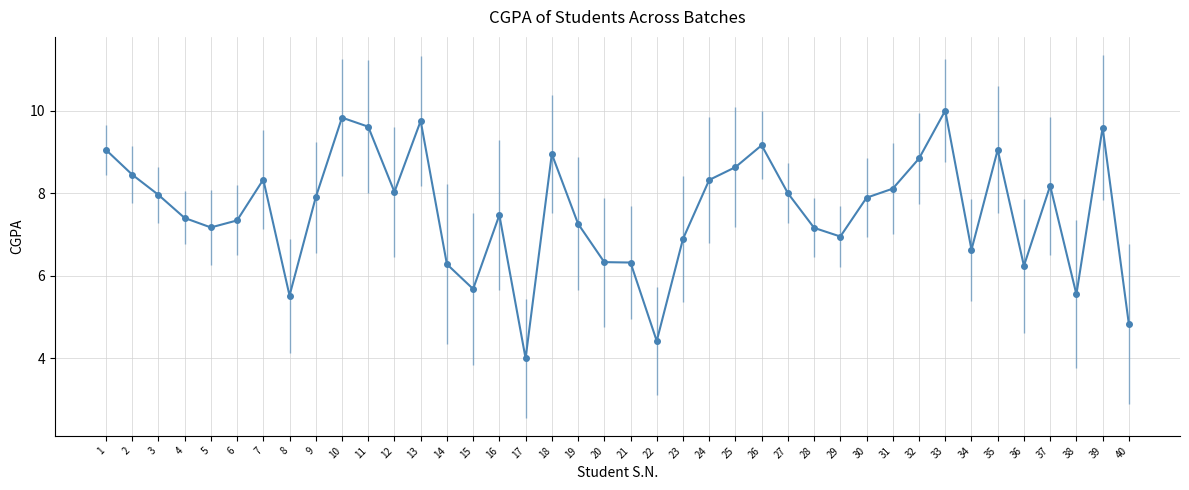

True or false: the data has more than 2 interior local peaks.

True